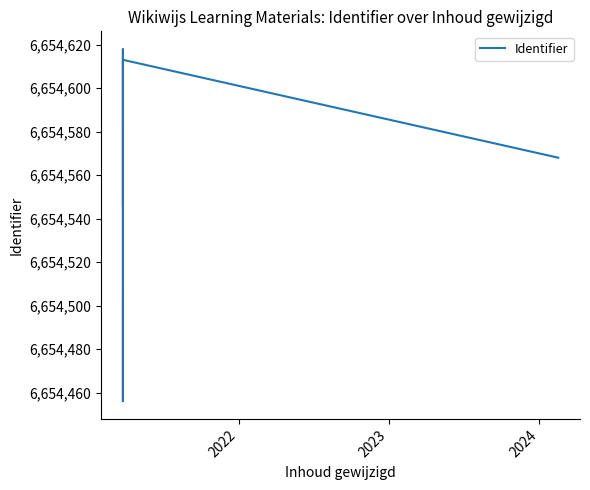

What is the difference between the maximum and minimum values?

162